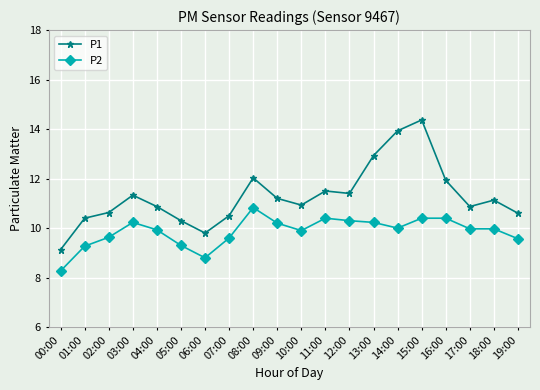

True or false: P1 and P2 intersect in this chart.

False